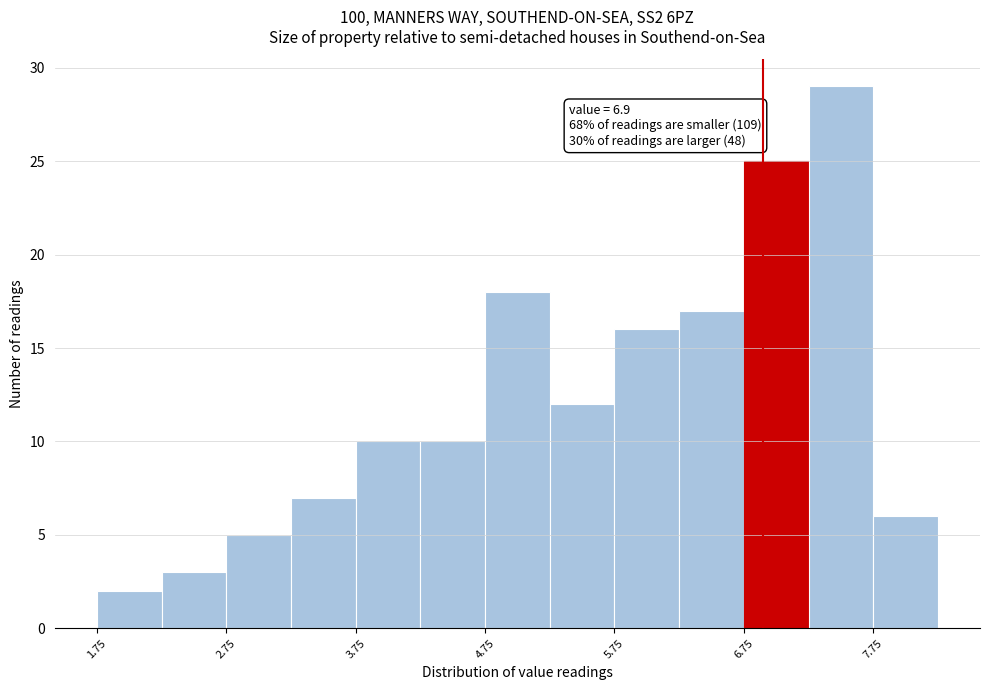

Which range on the x-axis has the tallest bar?

7.25 to 7.75